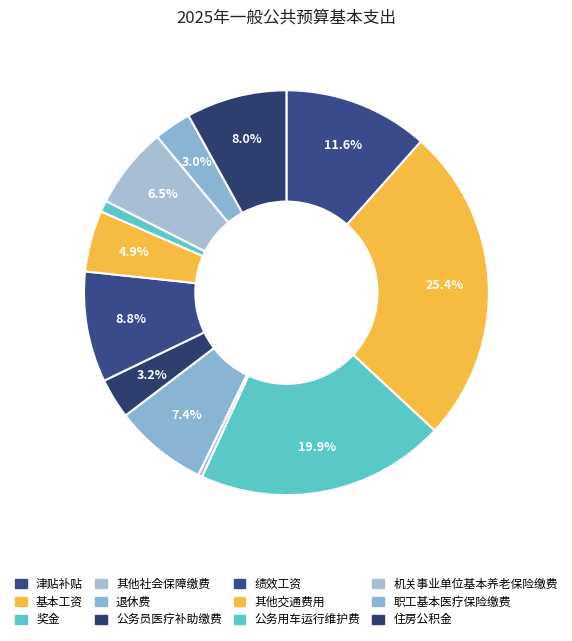

Which slice is the smallest?

其他社会保障缴费